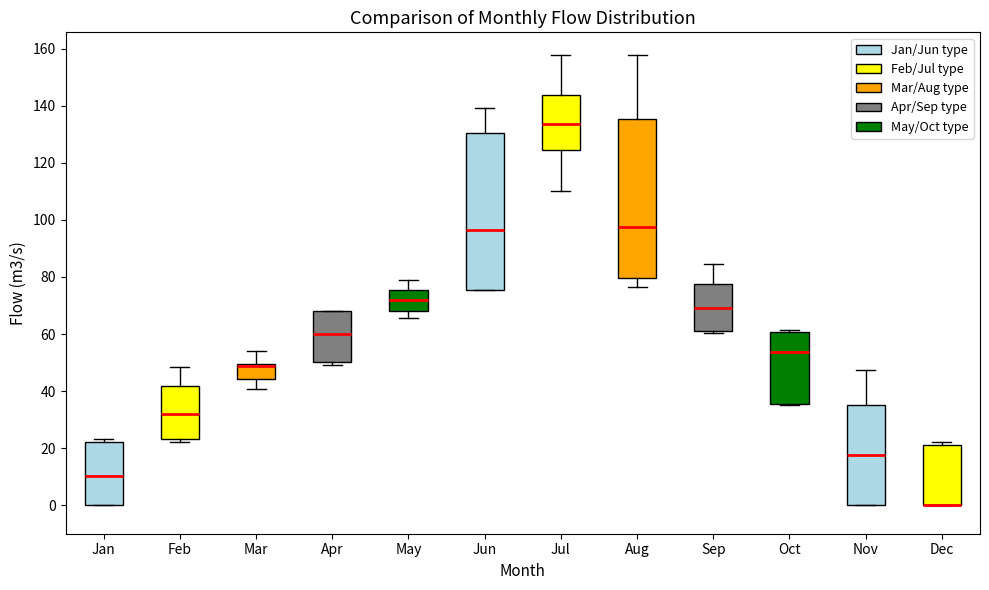

Where does the upper whisker of the box for Sep end on the y-axis? The values are not printed on the chart, so give them approximately, as read against the axis.

84